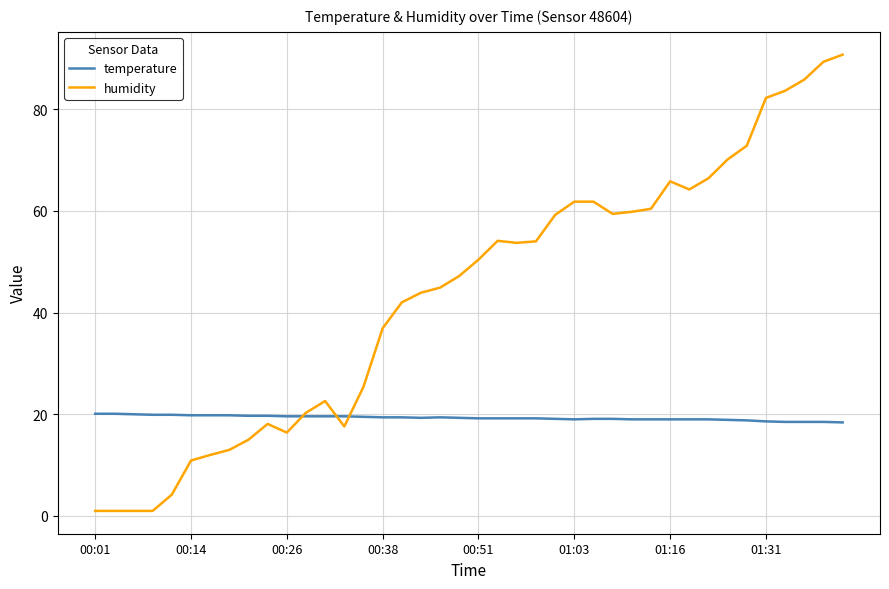

What is the greatest value displayed?

90.7